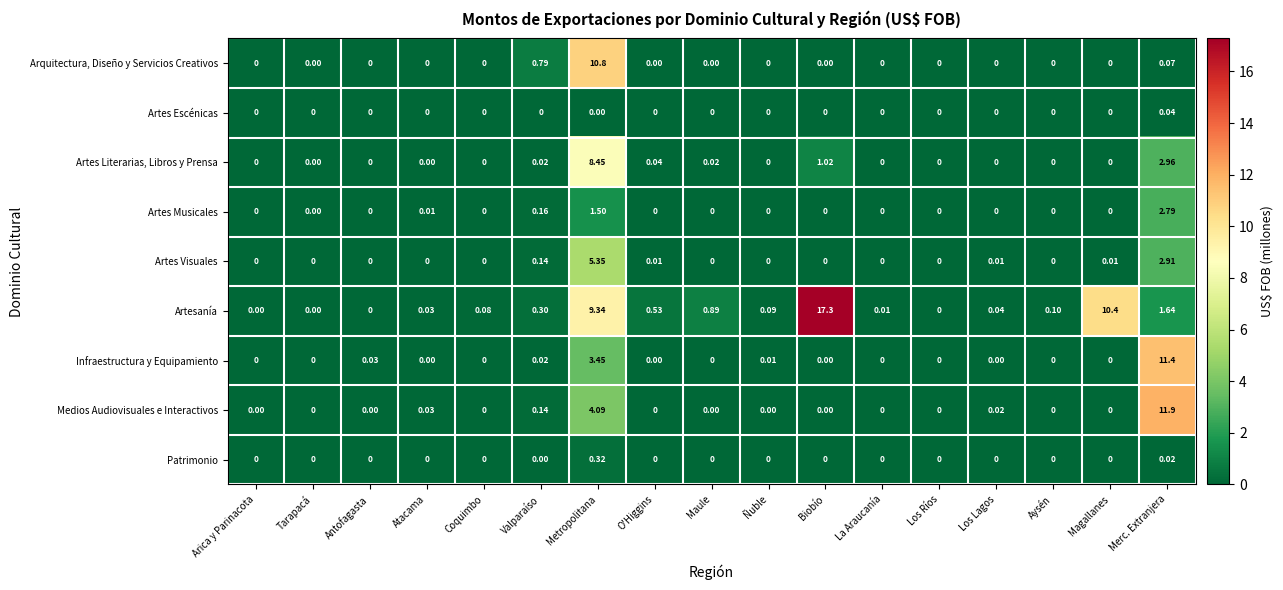

Where is Artes Musicales nearest to the value 1?

Metropolitana